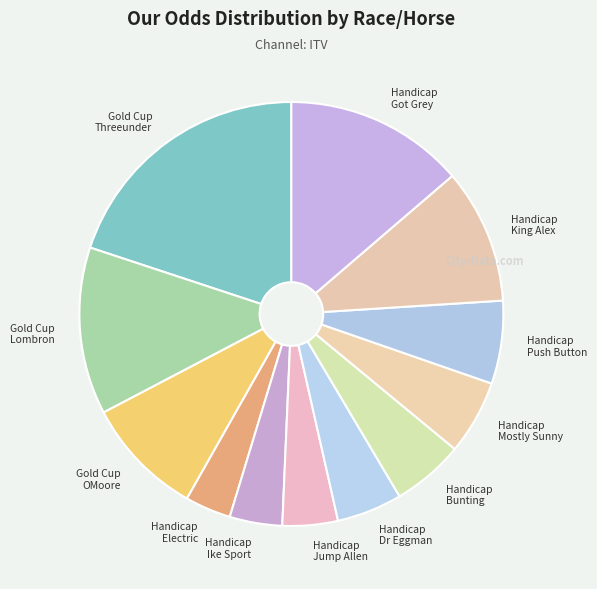

What is the largest slice in the pie chart?

Gold Cup Threeunder